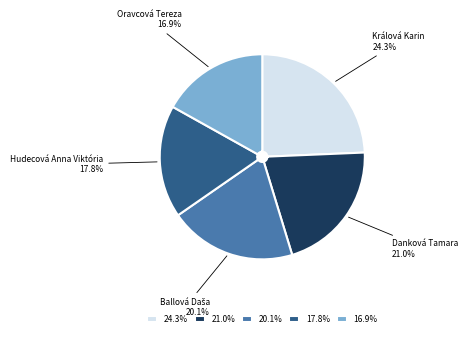

Does Hudecová Anna Viktória represent more than half of the total?

No